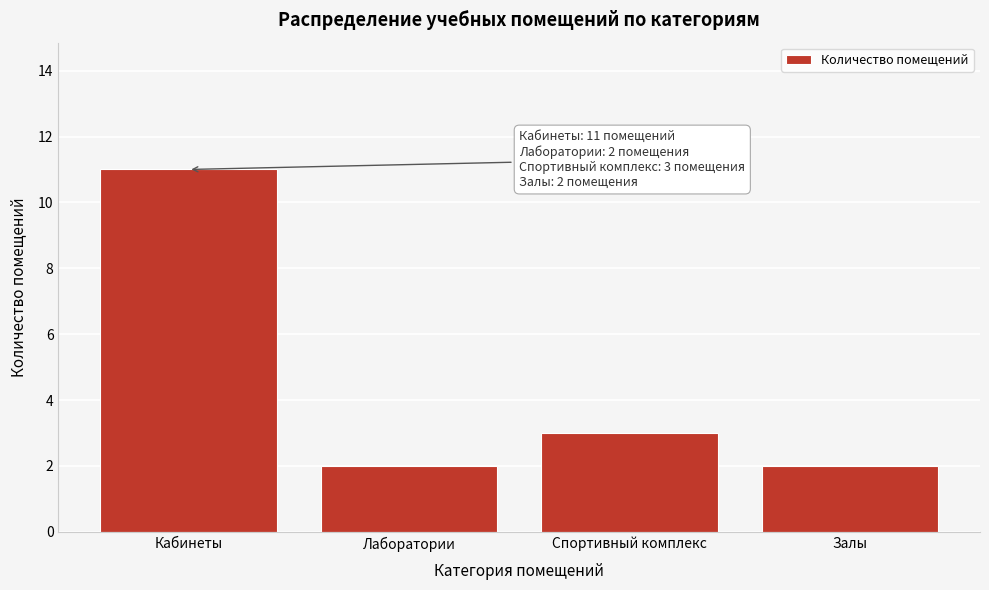

Reading left to right, list all the values displayed in this chart.

Кабинеты=11	Лаборатории=2	Спортивный комплекс=3	Залы=2